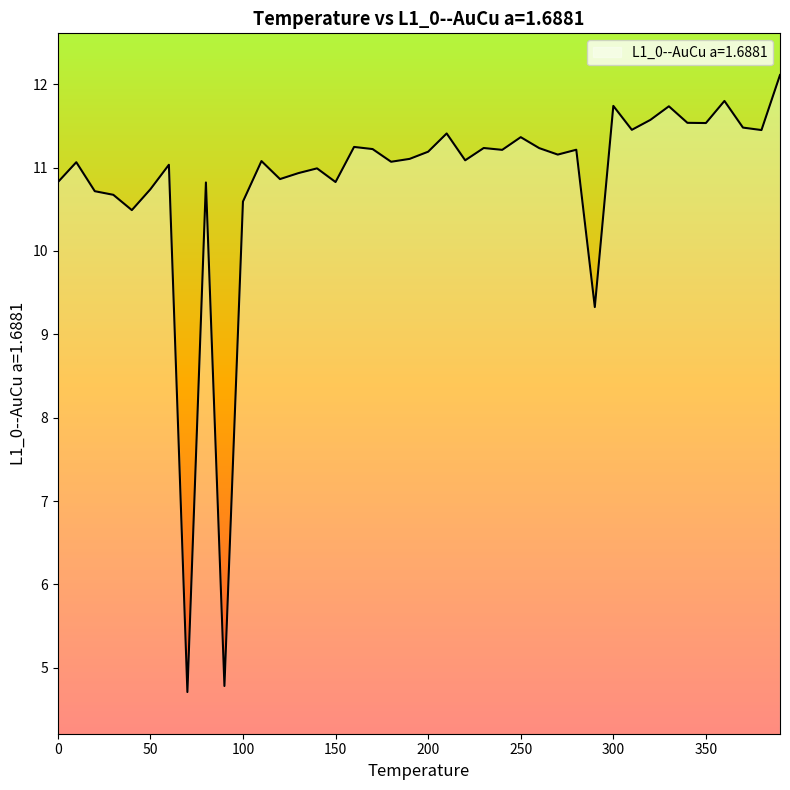

What is the maximum value shown in the chart?

12.1